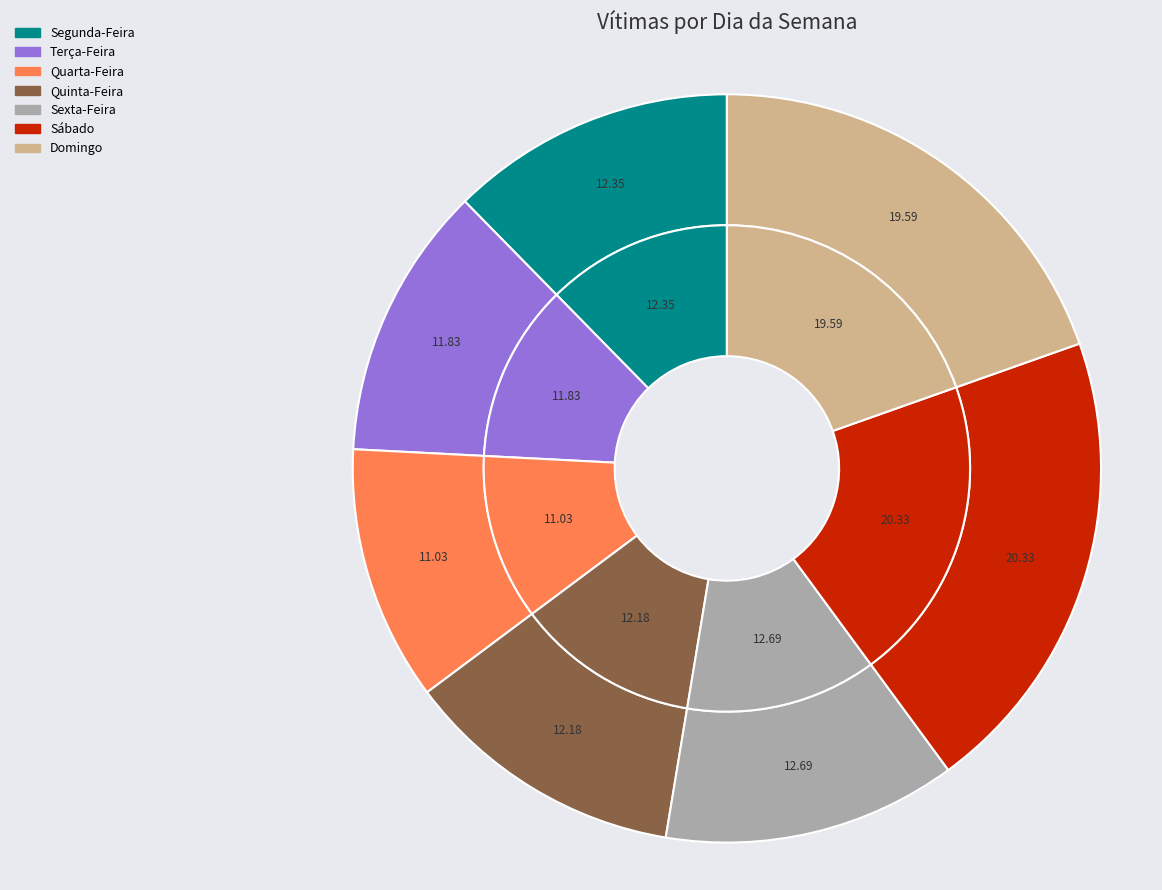

To the nearest percent, what is the difference between the Segunda-Feira and Terça-Feira slice percentages?

1%